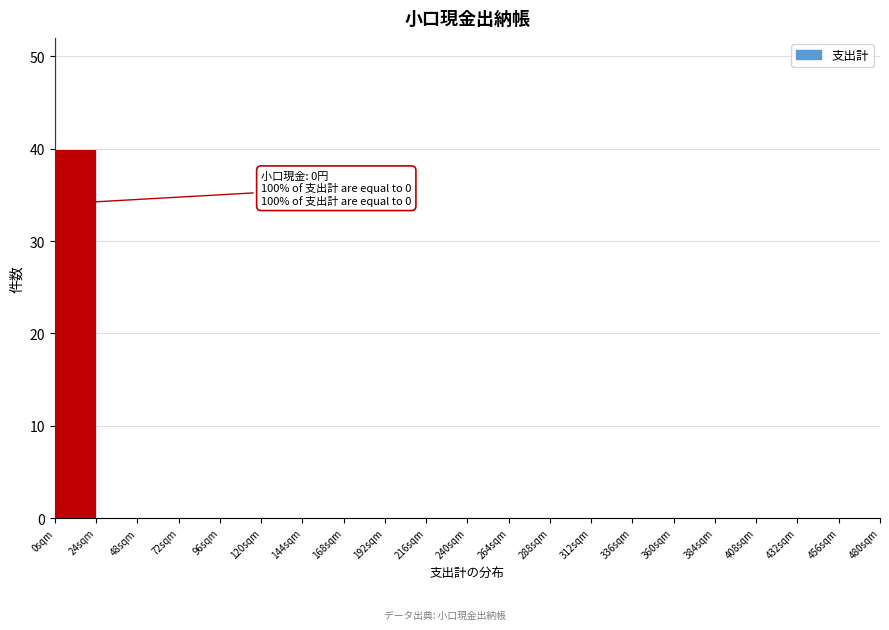

Which range on the x-axis has the tallest bar?

0 to 24